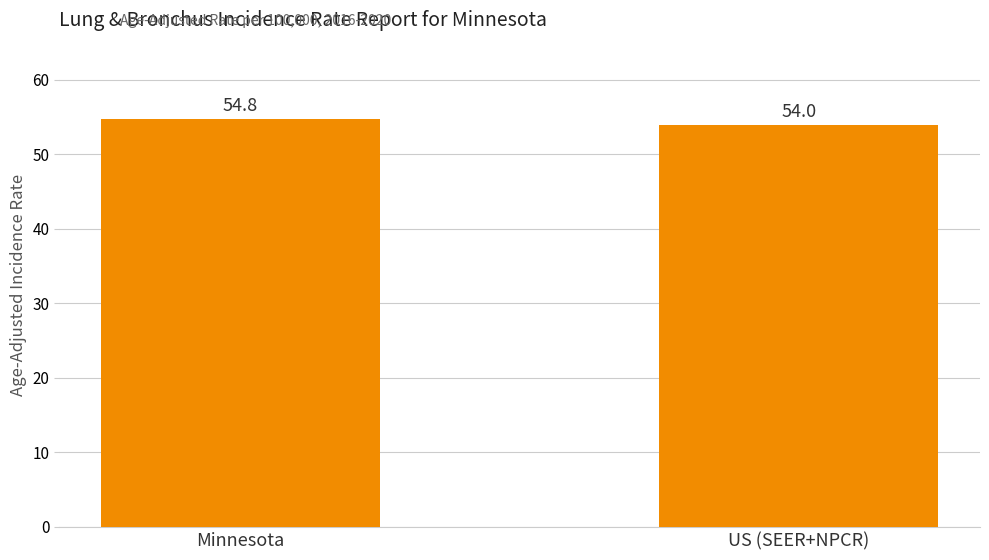

Rank the categories by value from lowest to highest.

US (SEER+NPCR), Minnesota